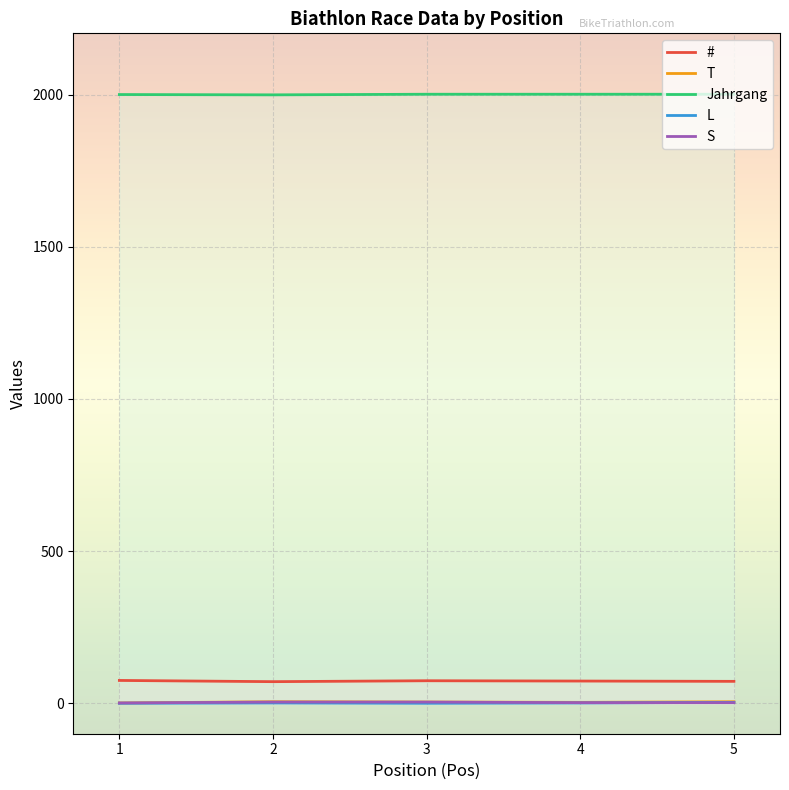

Count the number of categories in the chart.

5